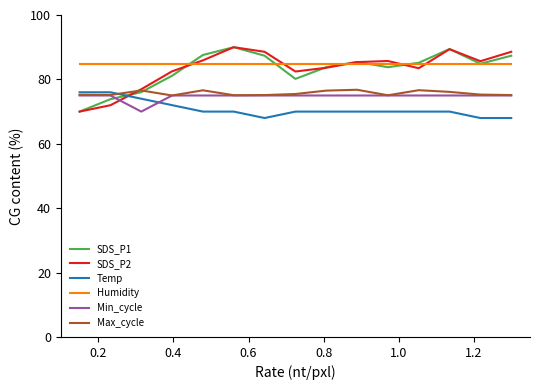

How many lines are shown in the chart?

6